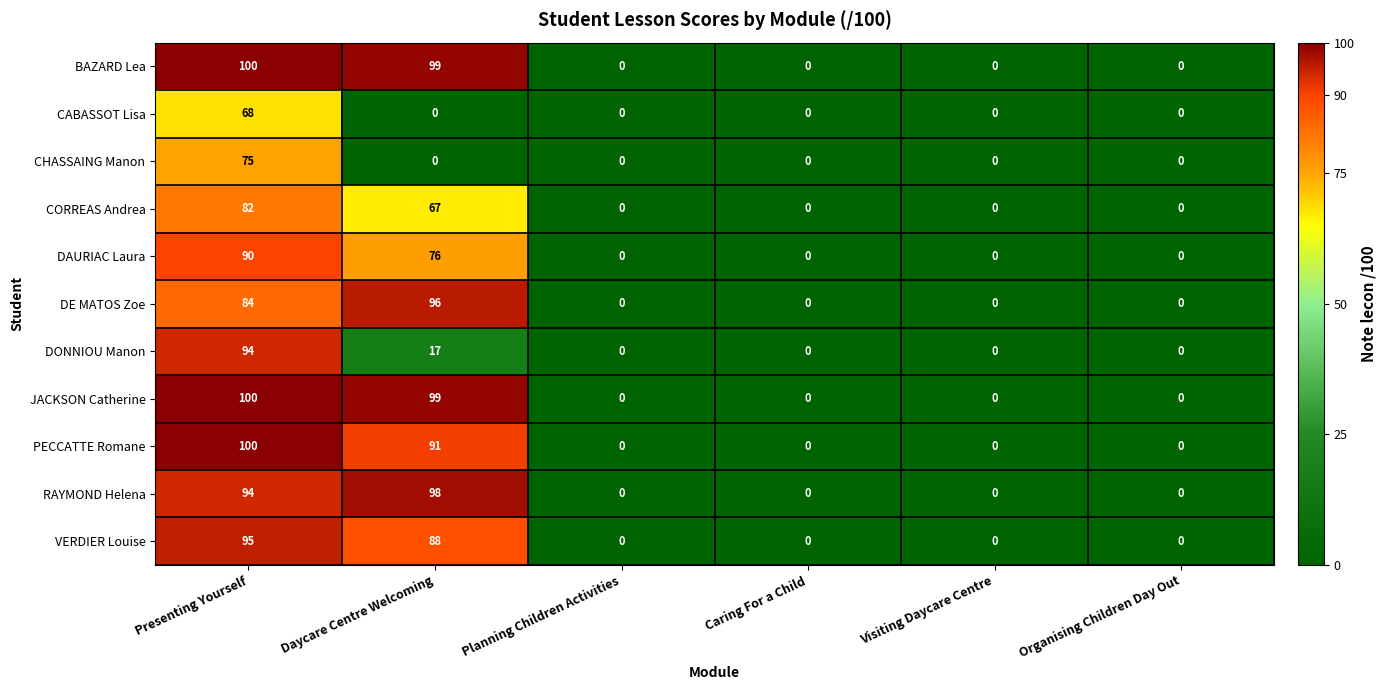

Is it true that BAZARD Lea equals 55 at Planning Children Activities?

False